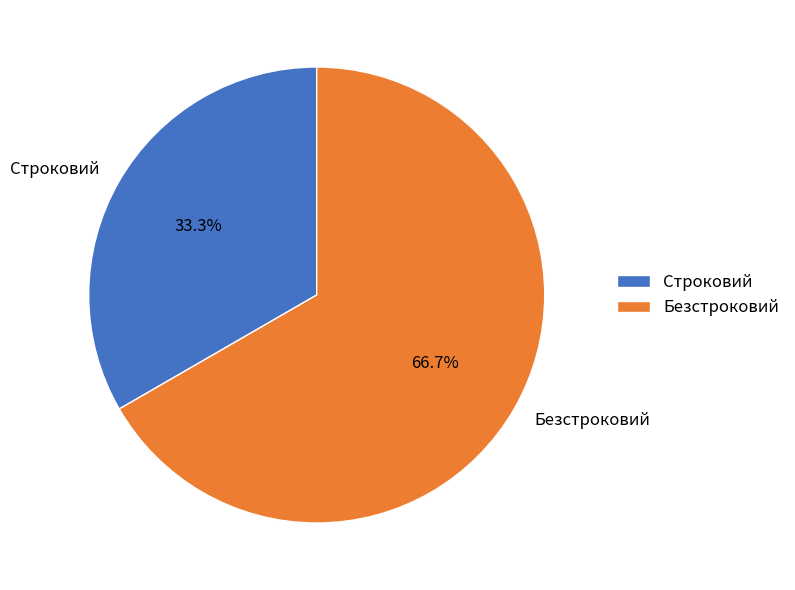

How many segments does this pie chart have?

2